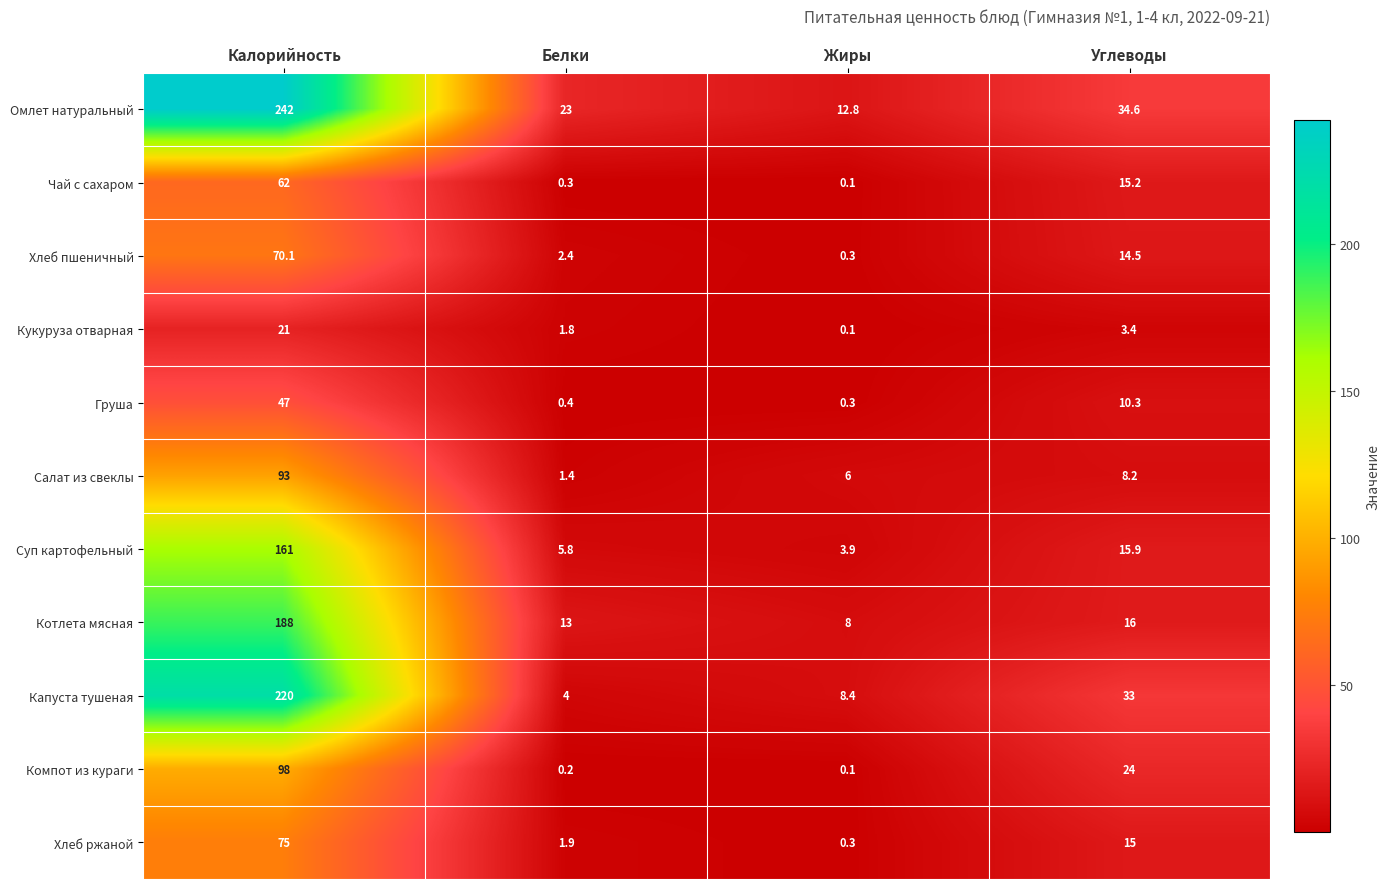

At how many categories does at least one series exceed 157?

1